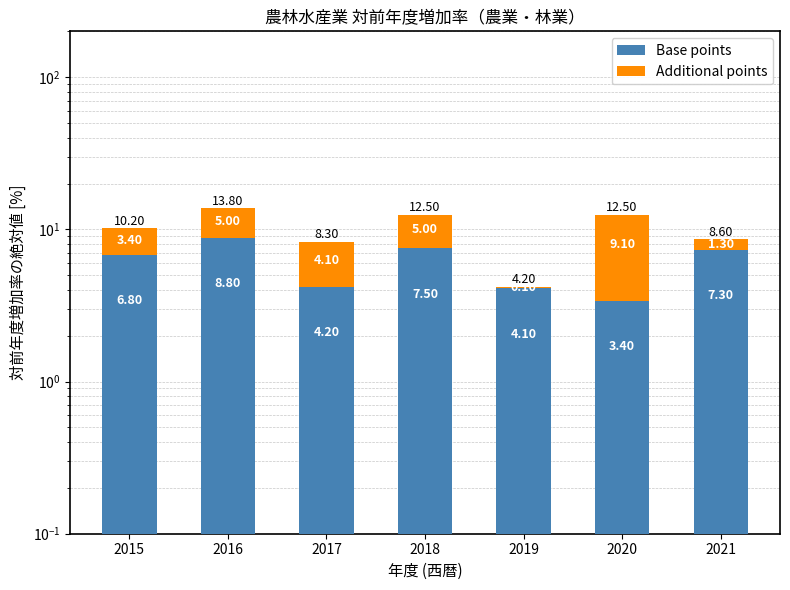

Which category has the lowest value in the Base points series?

2020